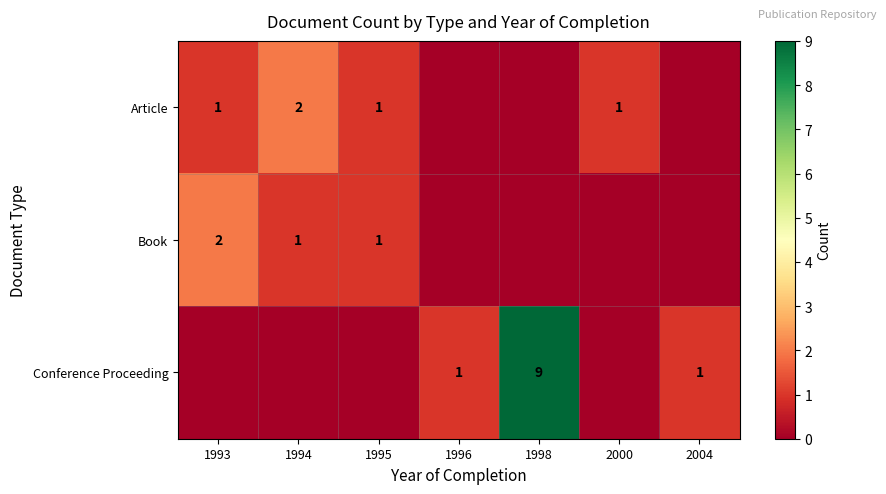

Which category has the lowest value across all series?

1996